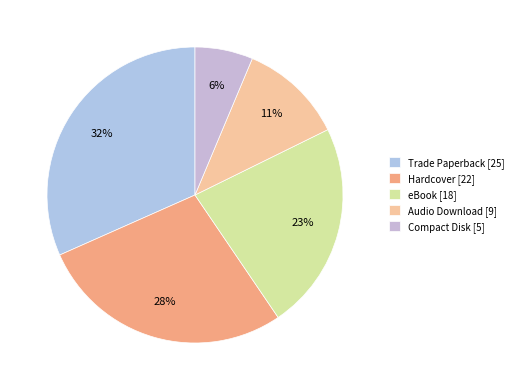

What is the ratio of the value at eBook to the value at Compact Disk?

3.6